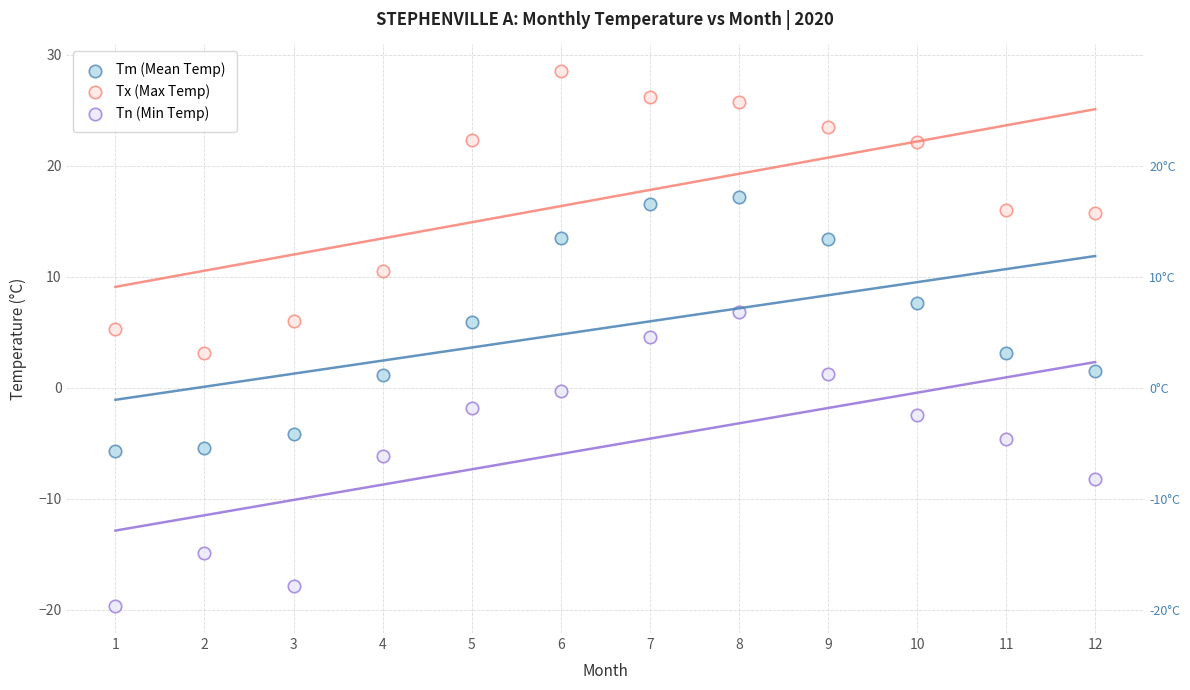

What are all the series names shown in the legend?

Tm (Mean Temp), Tx (Max Temp), Tn (Min Temp)